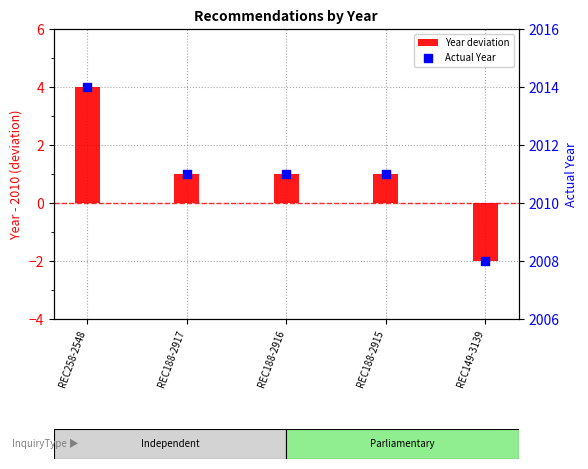

At which category is the sum across all series the highest?

REC258-2548